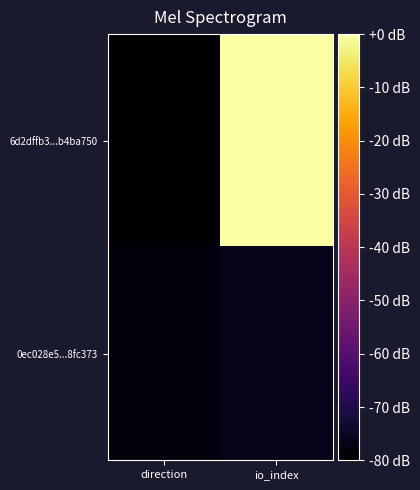

What is the spread (max minus min) of values at io_index?

76.4